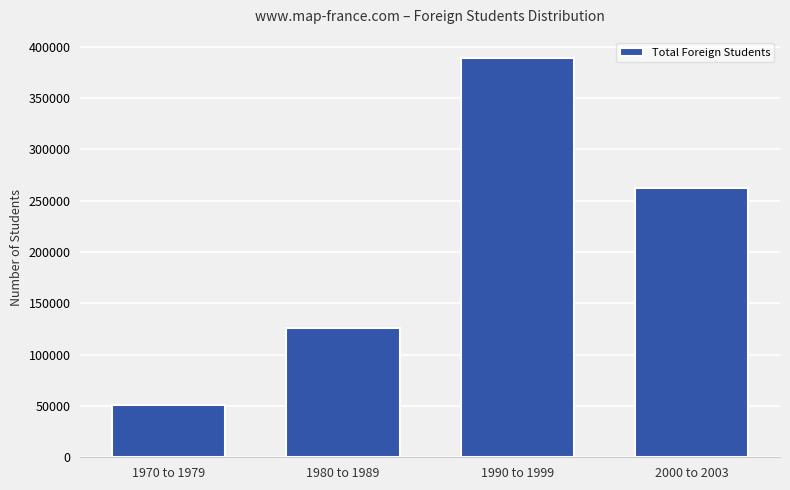

Reading right to left, extract all data points from this chart.

262064	389528	126464	50951